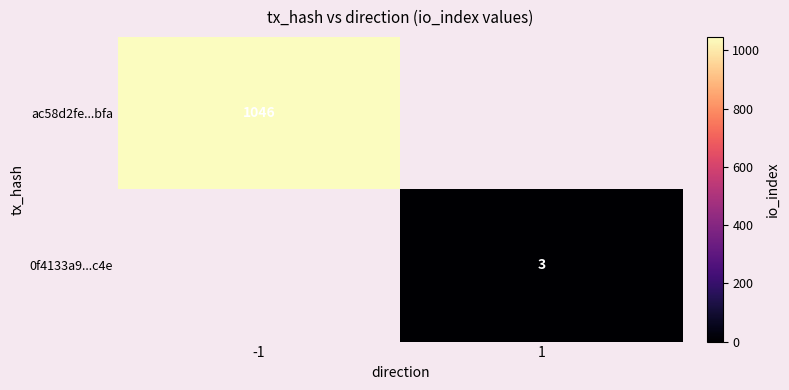

The 0f4133a9...c4e series shows 2 at 1. True or false?

False